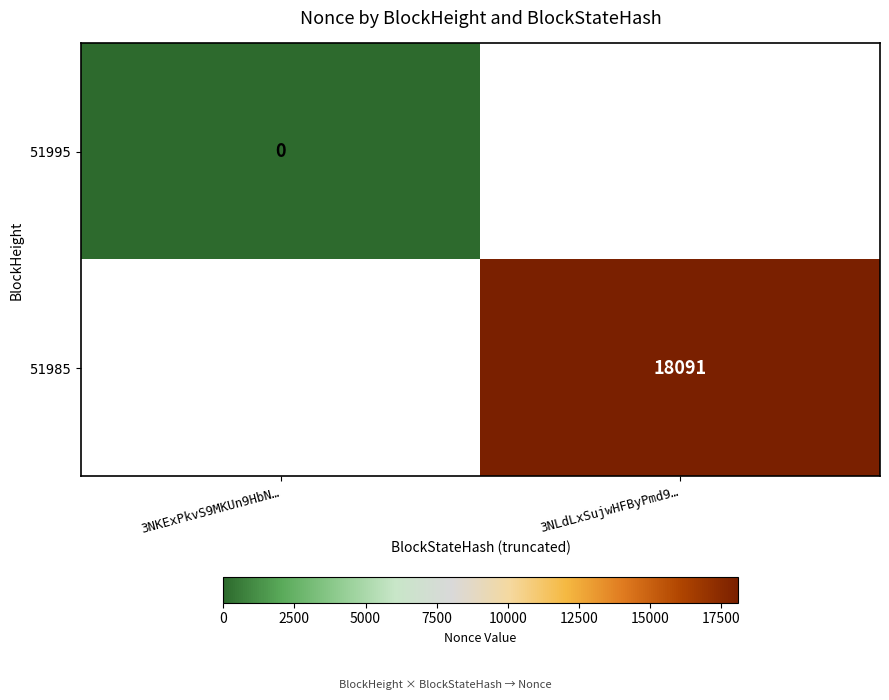

Which label corresponds to the smallest value in the chart?

3NKExPkvS9MKUn9HbN…